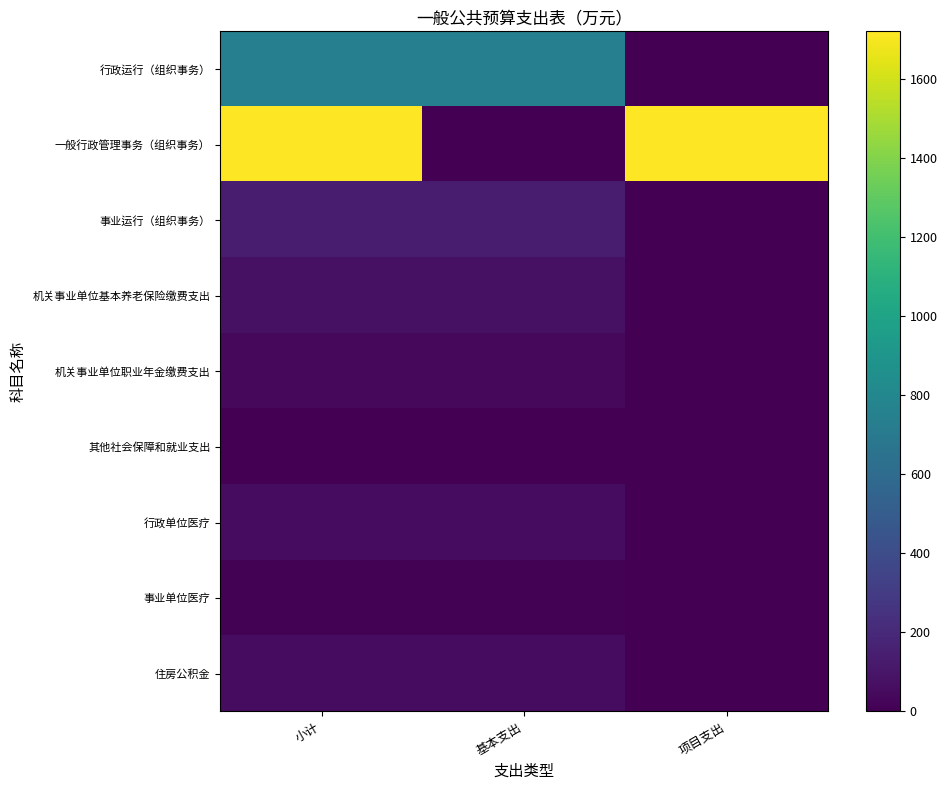

Which series has the widest spread of values?

一般行政管理事务（组织事务）